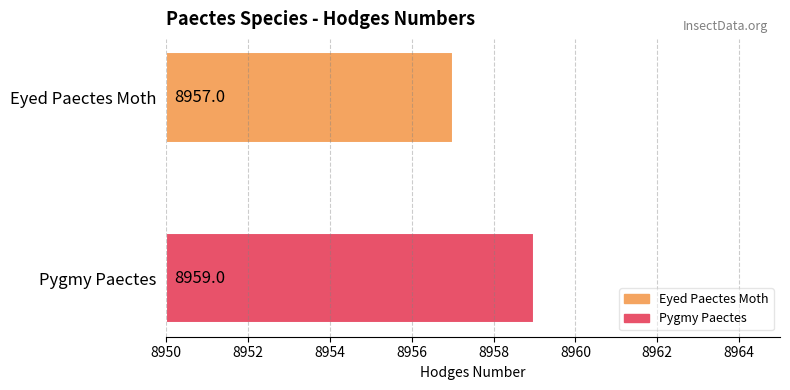

List the labels in order of value, largest first.

Pygmy Paectes, Eyed Paectes Moth